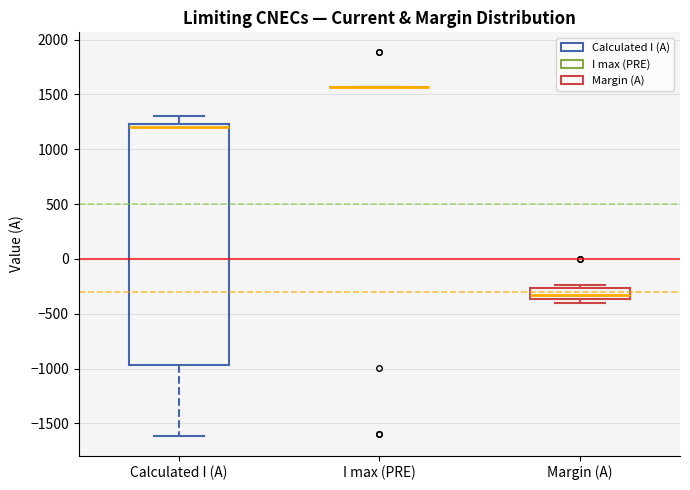

Which box is the tallest, from its lower edge to its upper edge?

Calculated I (A)